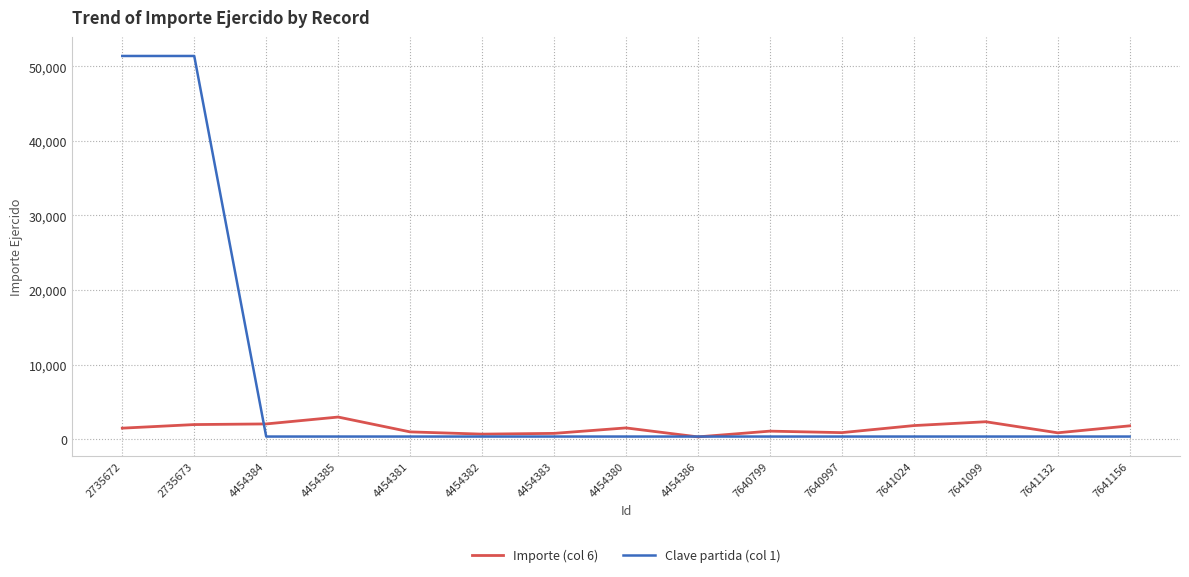

Which series has the largest total across all categories?

Clave partida (col 1)